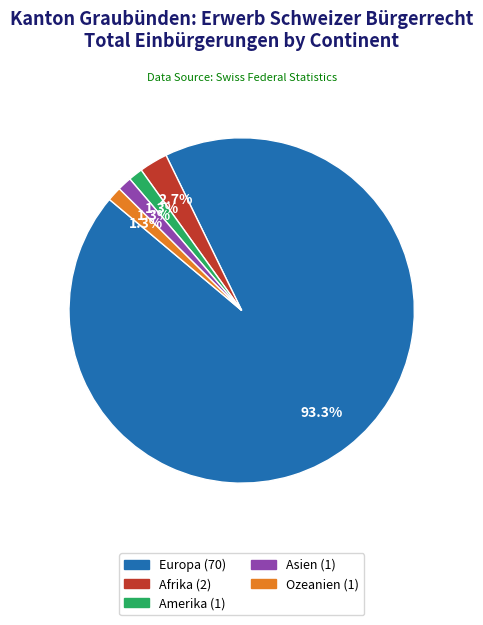

Is there a majority slice in this chart?

Yes